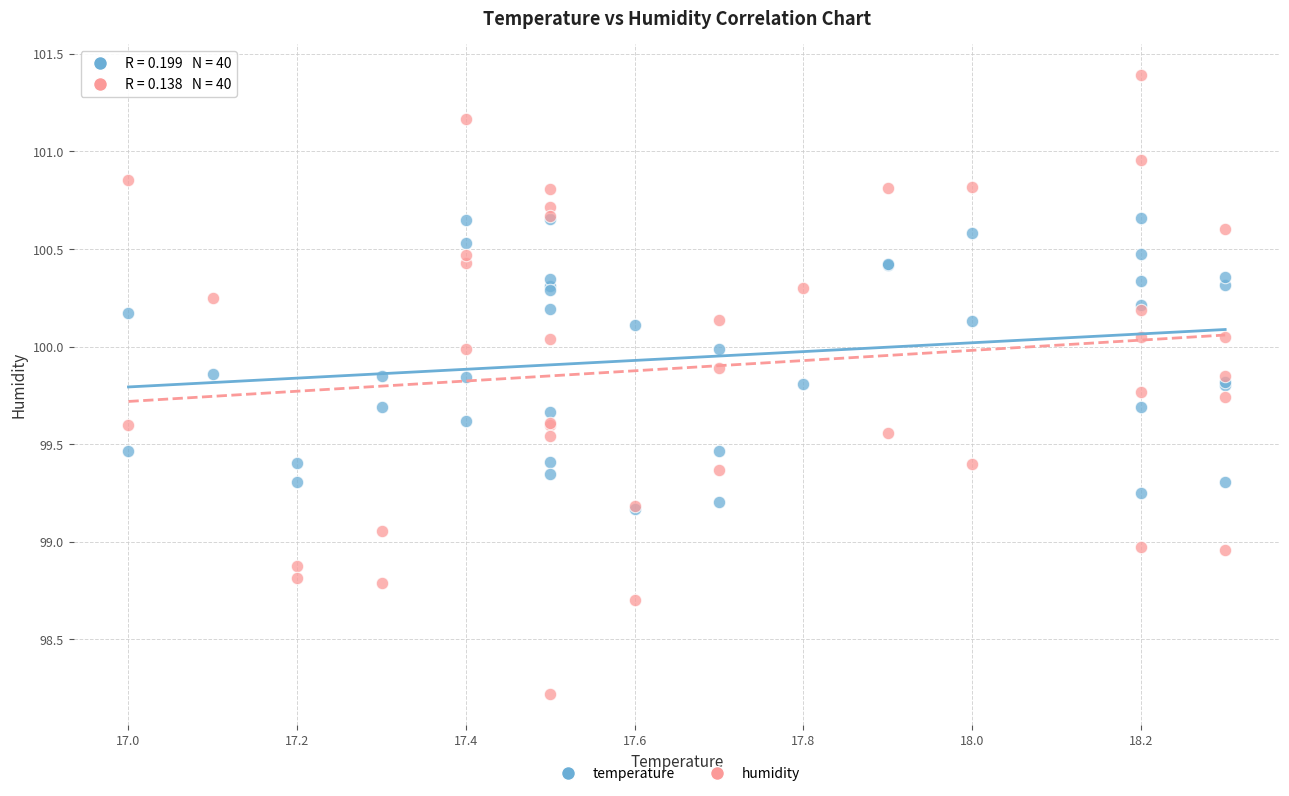

What are all the series names shown in the legend?

temperature, humidity